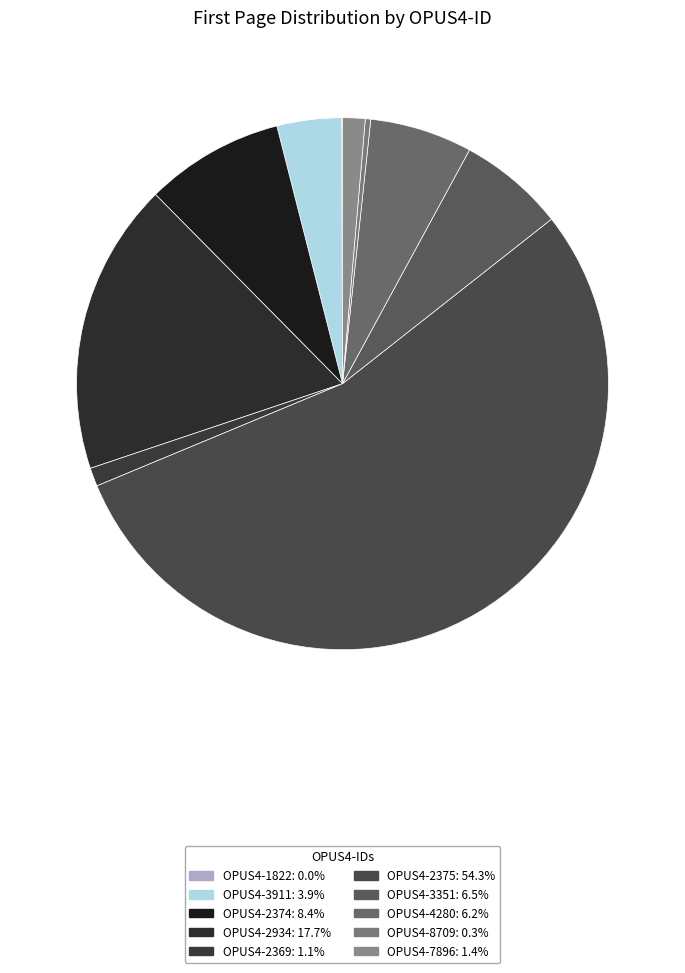

Do OPUS4-3351 and OPUS4-1822 together represent more than half of the pie?

No